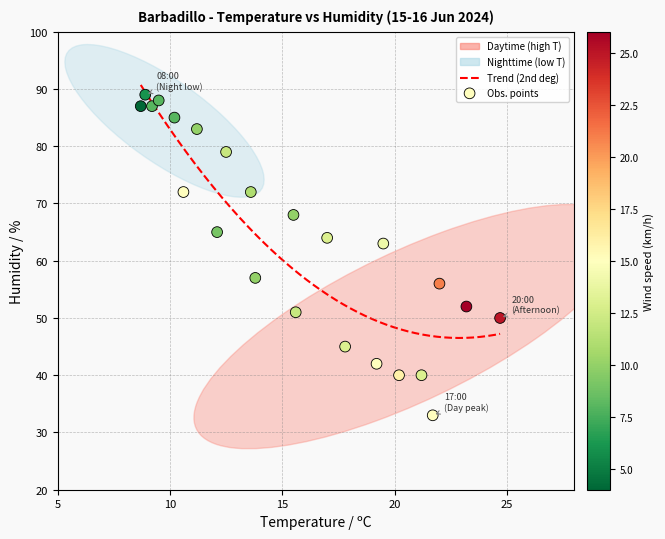

What Y value in the scatter plot is closest to 61?

63